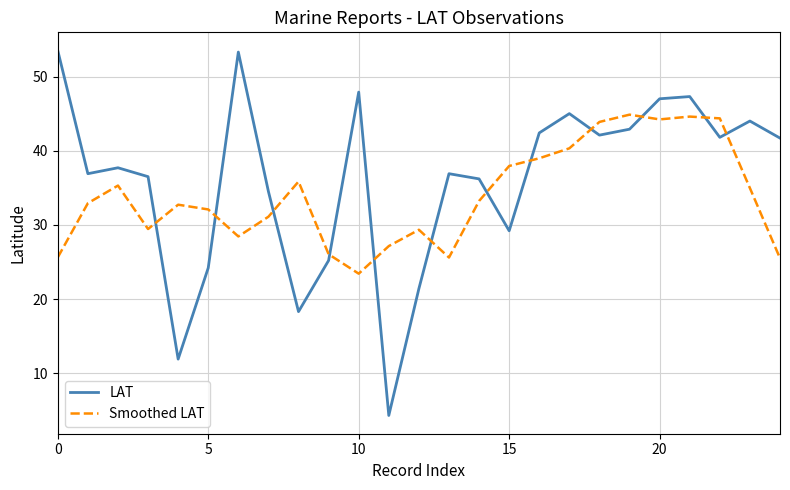

True or false: Smoothed LAT and LAT intersect in this chart.

True